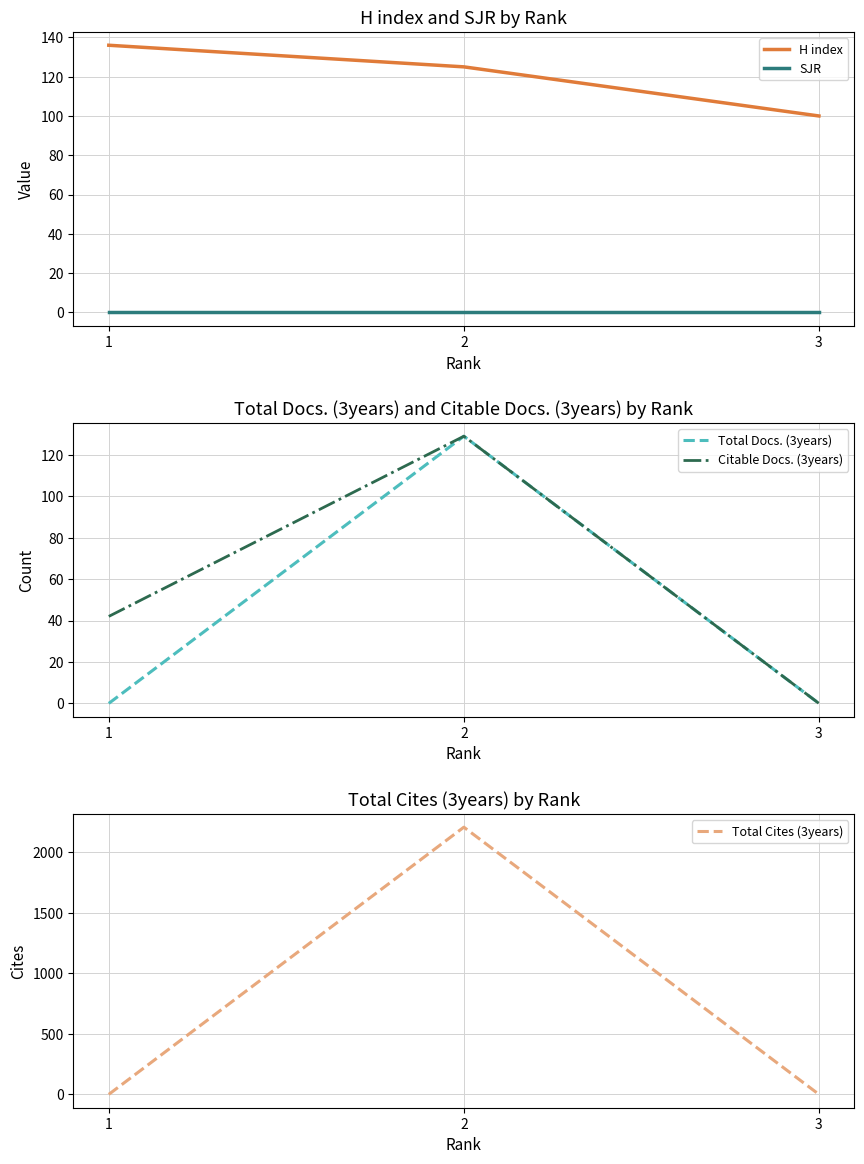

Which series changed the most between 1 and 2?

Total Cites (3years)